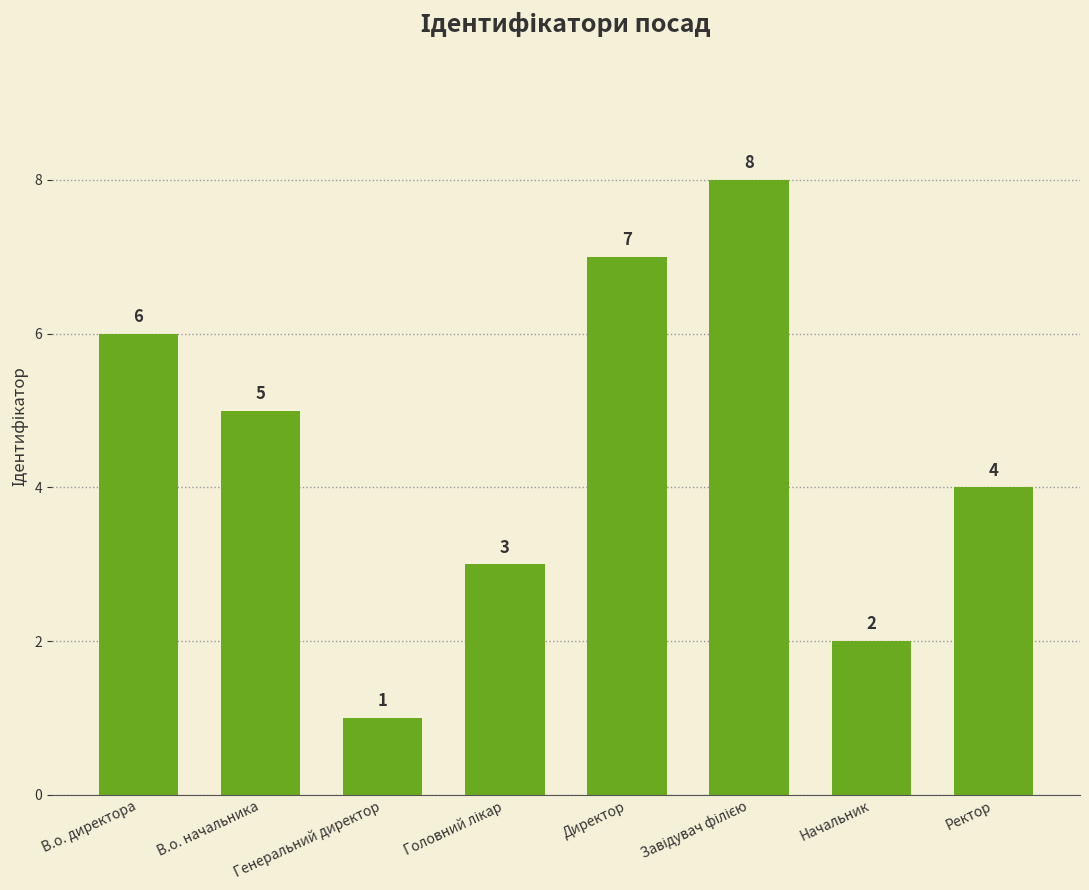

The value at Генеральний директор is 1. True or false?

True